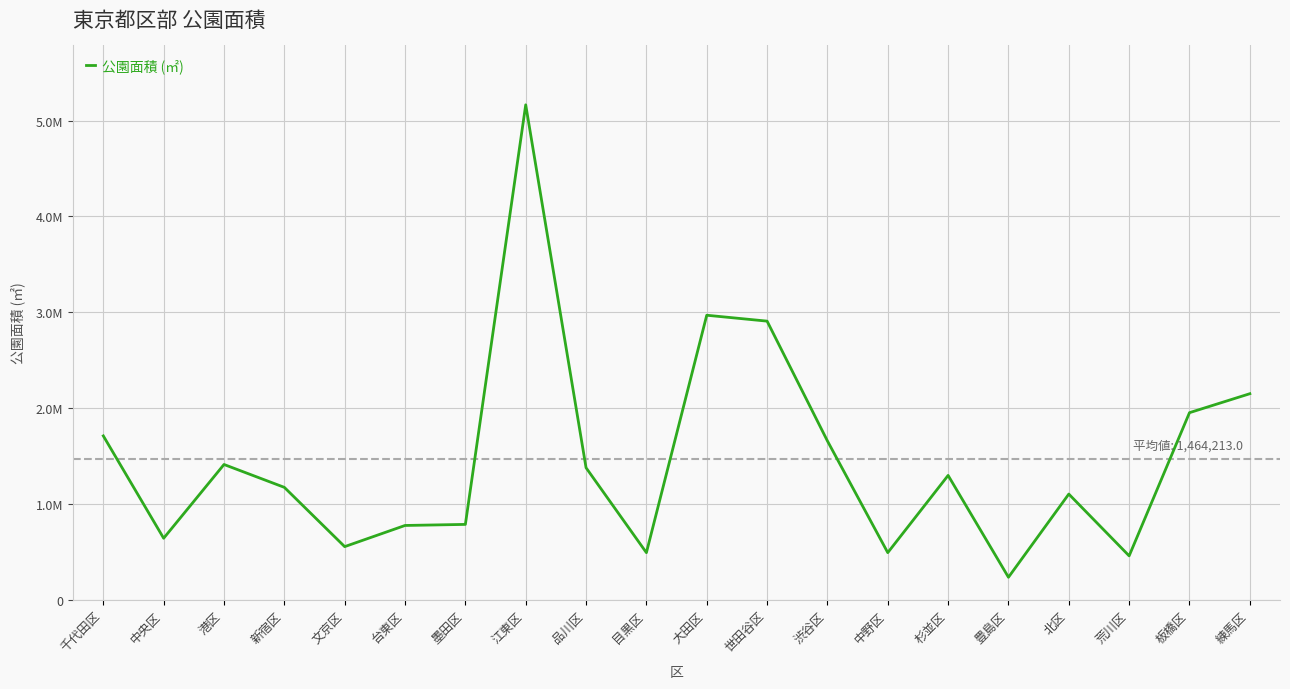

What is the maximum value shown in the chart?

5164379.8